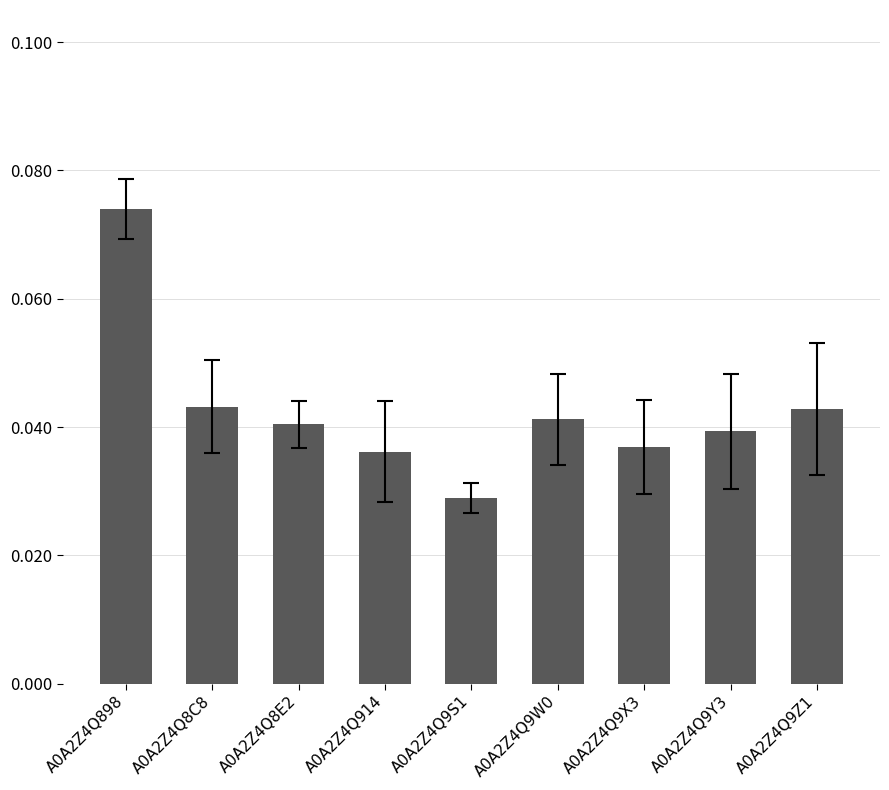

Count the values in the range 0 to 1.

9